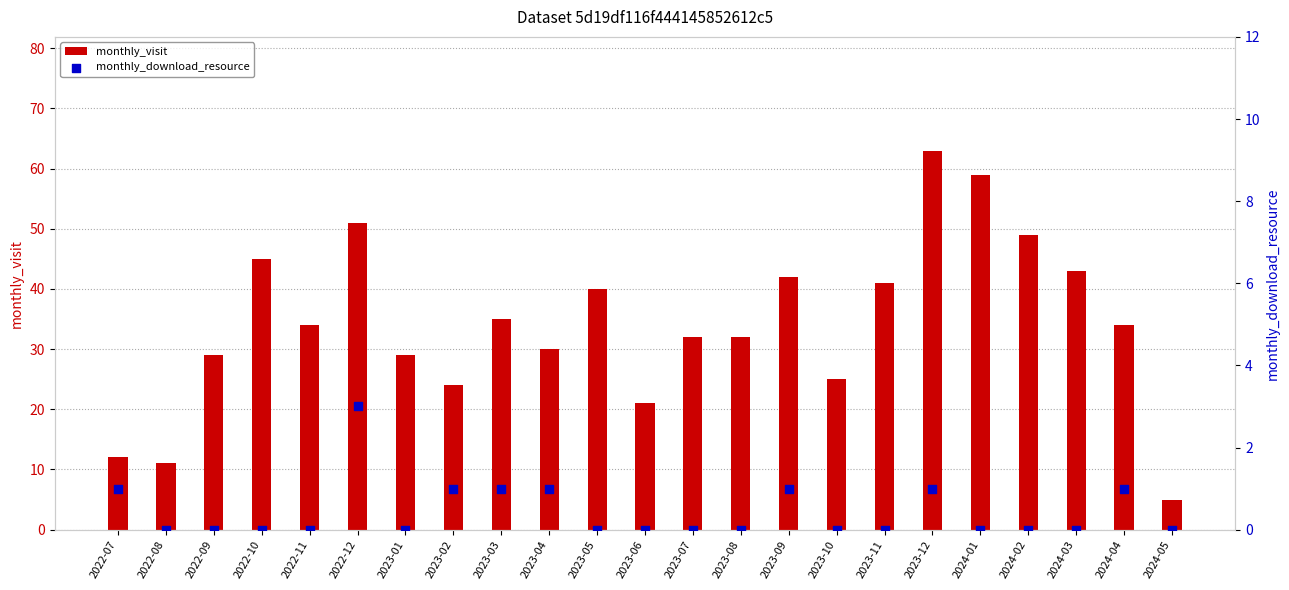

Which series has the widest spread of Y values?

monthly_visit